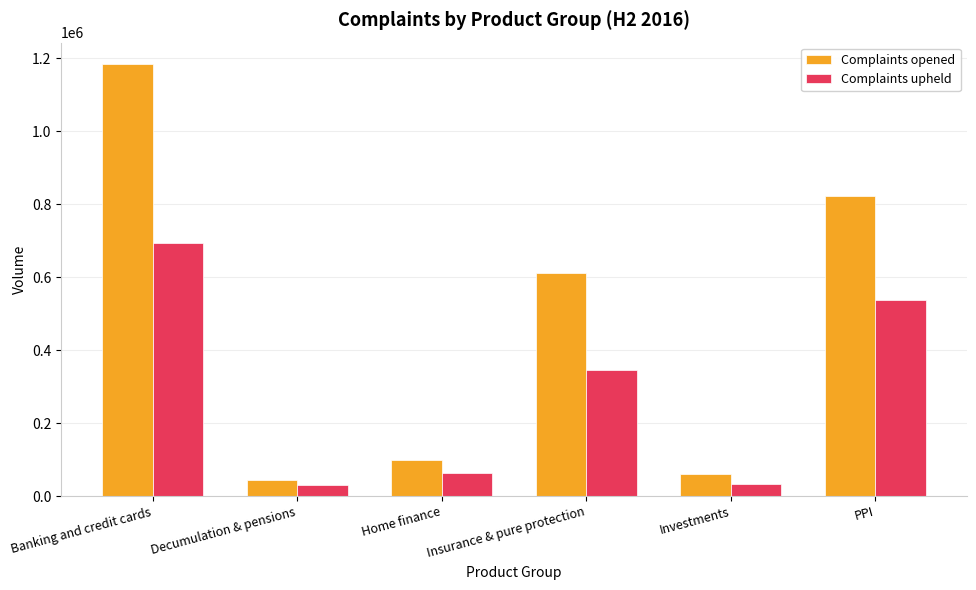

How many data points in Complaints opened are less than 612365?

3